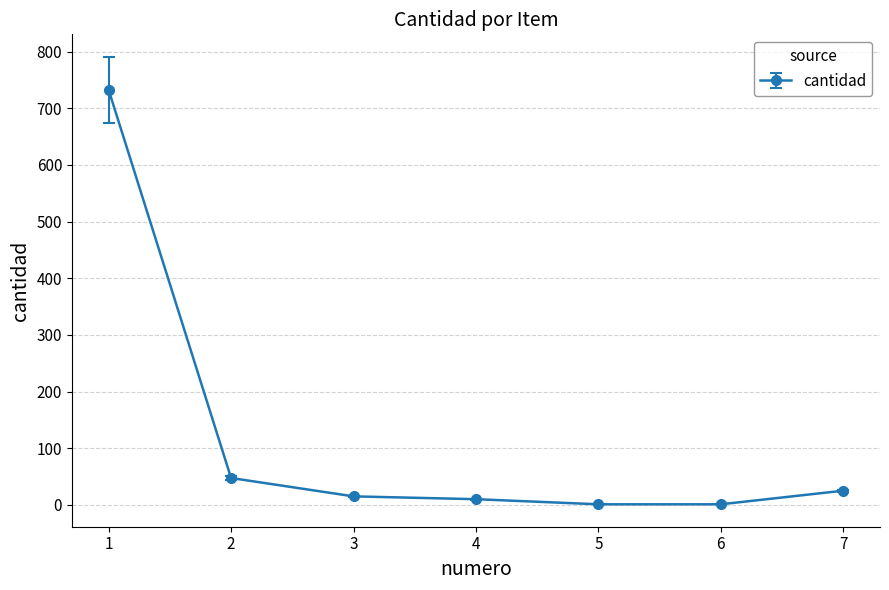

True or false: there are more than 2 points higher than both neighbors.

False